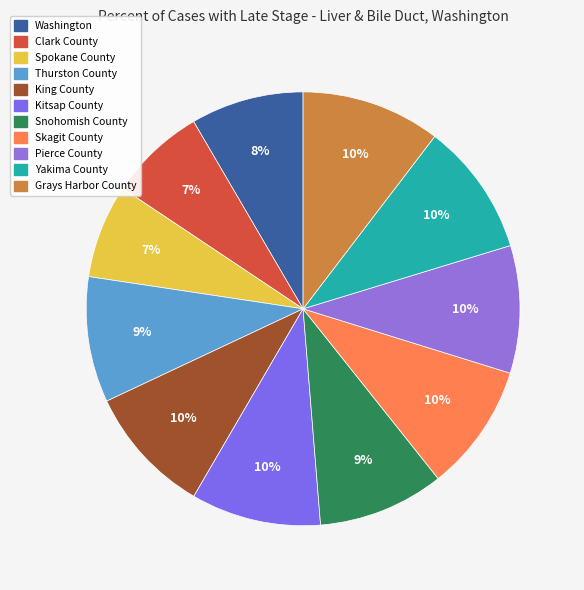

How many segments does this pie chart have?

11